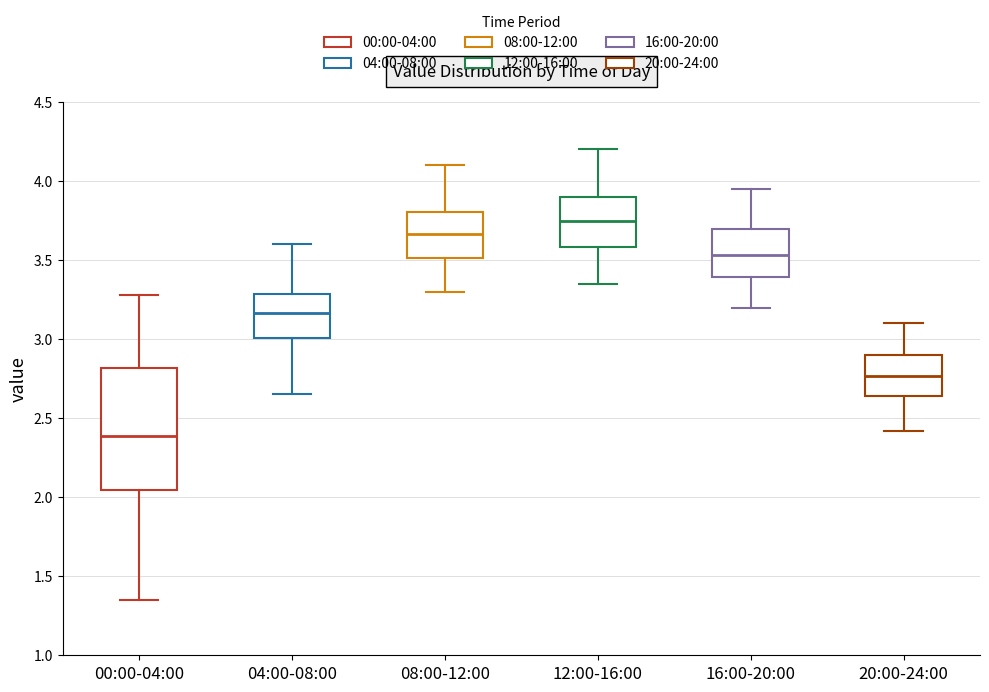

Reading left to right, transcribe this box plot: for each box, give where its median line is, the range the box spans, and where its two whiskers end, as read against the y-axis. The values are not printed on the chart, so give them approximately, as read against the axis.

00:00-04:00: median 2.40, box 2.05 to 2.80, whiskers 1.35 to 3.30
04:00-08:00: median 3.15, box 3.00 to 3.30, whiskers 2.65 to 3.60
08:00-12:00: median 3.65, box 3.50 to 3.80, whiskers 3.30 to 4.10
12:00-16:00: median 3.75, box 3.60 to 3.90, whiskers 3.35 to 4.20
16:00-20:00: median 3.55, box 3.40 to 3.70, whiskers 3.20 to 3.95
20:00-24:00: median 2.75, box 2.65 to 2.90, whiskers 2.40 to 3.10